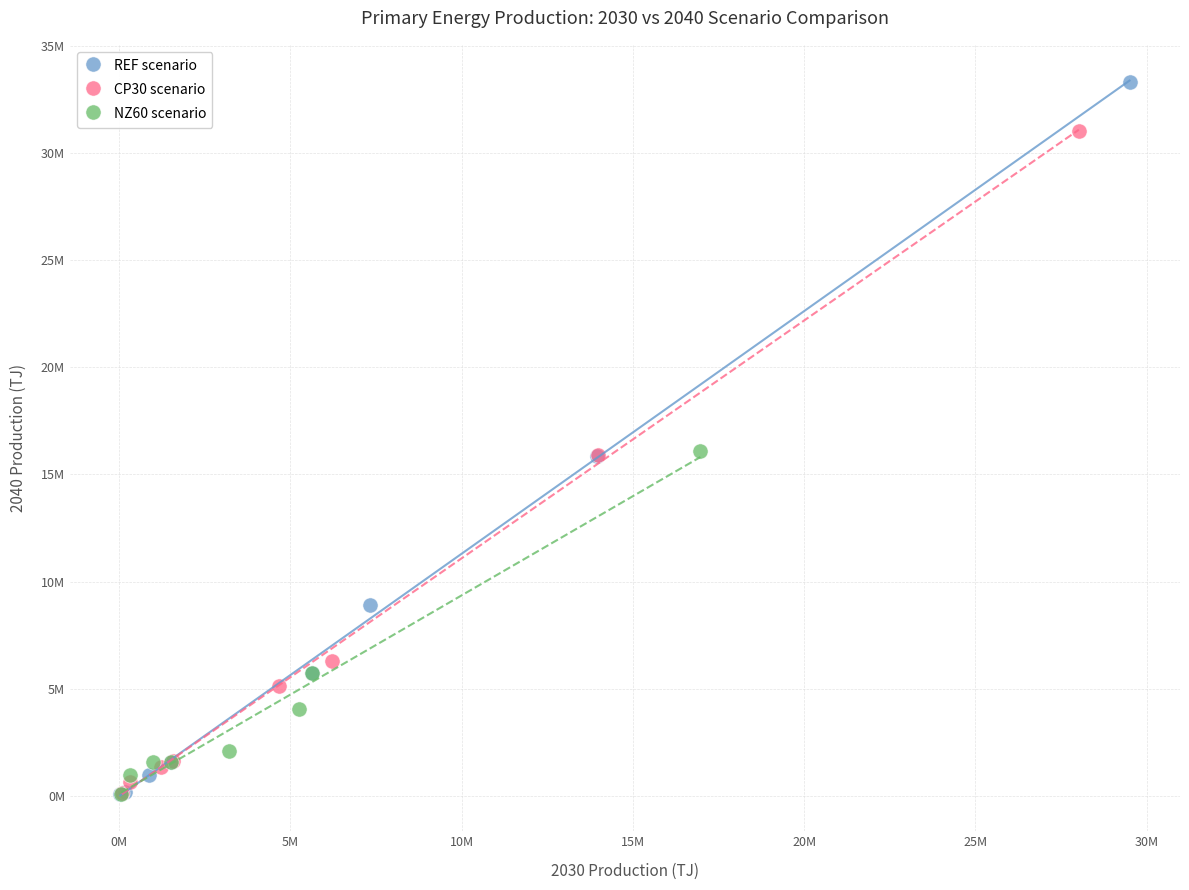

What are all the series names shown in the legend?

REF scenario, CP30 scenario, NZ60 scenario